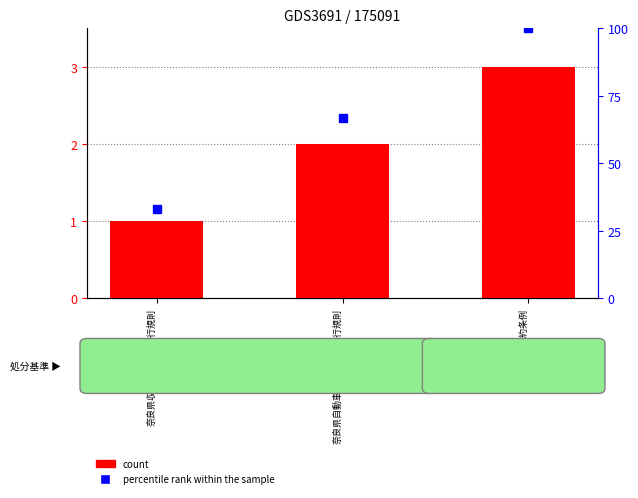

True or false: percentile rank within the sample has a value of 33 at 奈良県収入証紙条例施行規則.

True